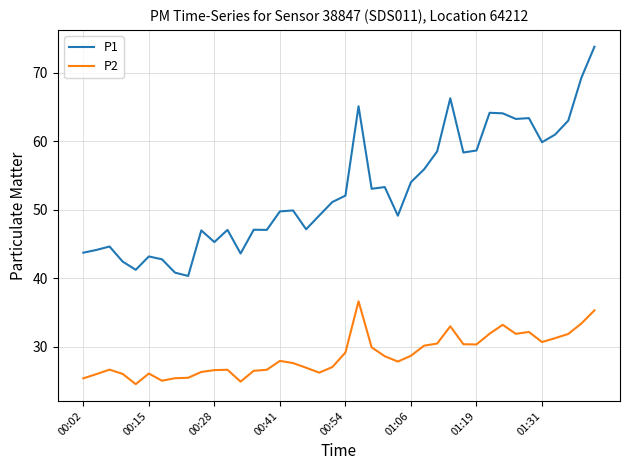

True or false: P1 and P2 intersect in this chart.

False